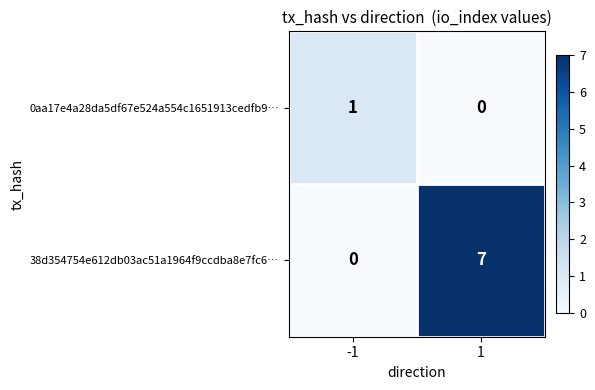

How many values in the 38d354754e612db03ac51a1964f9ccdba8e7fc6… series are below 7?

1